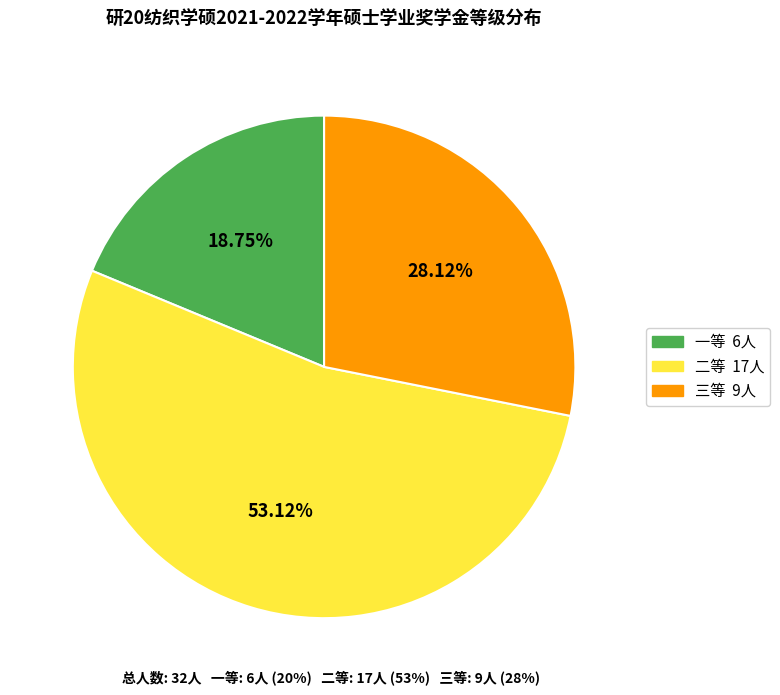

The 二等 slice represents 53% of the pie. True or false?

True